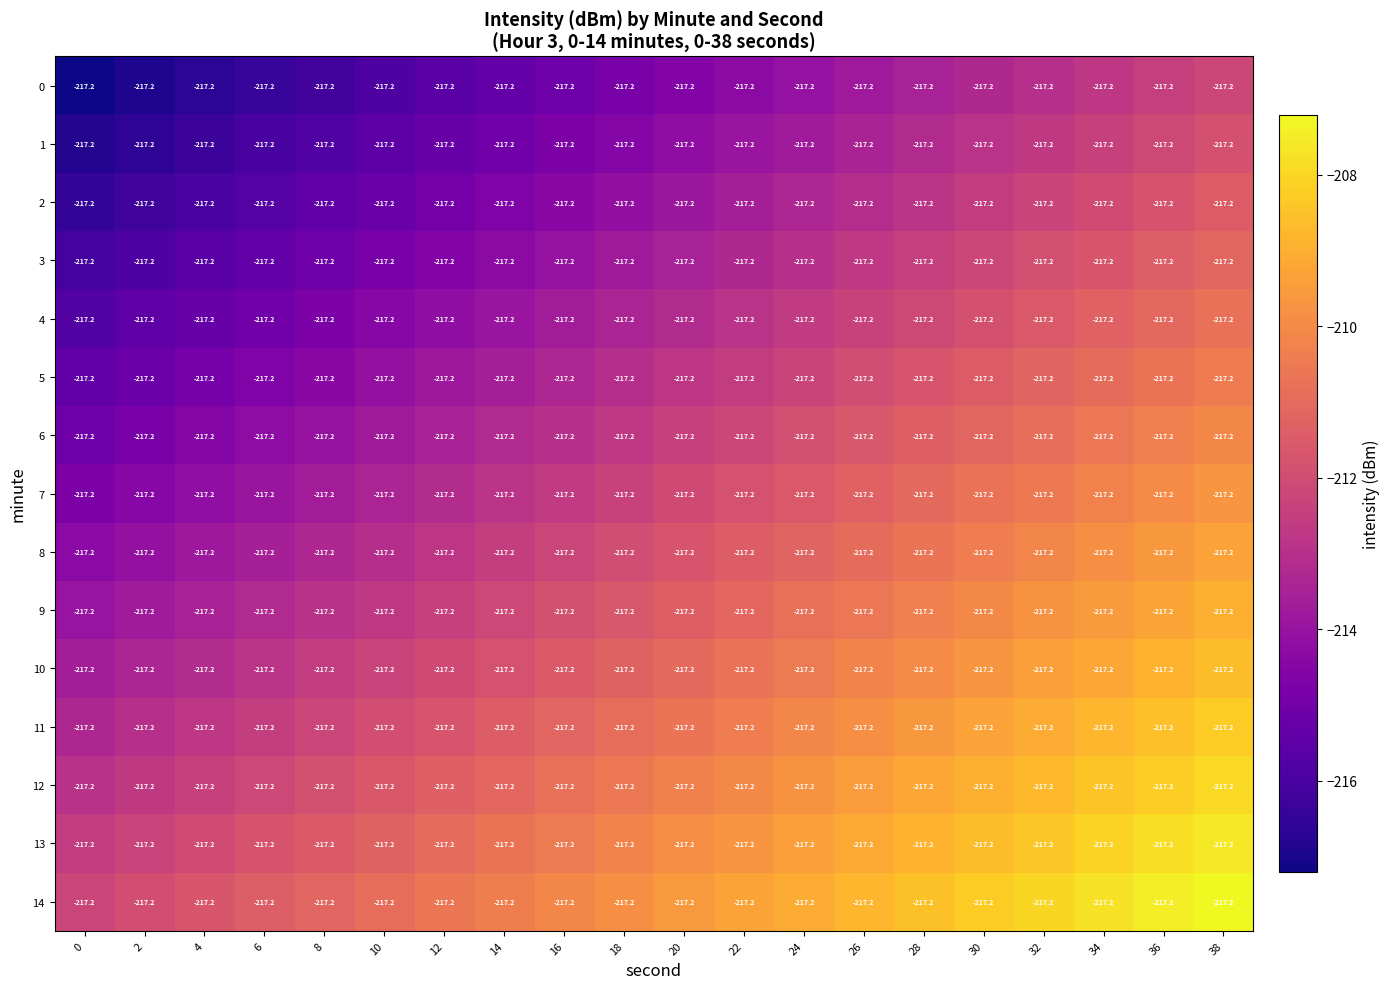

What value does the 5 series have at 6?

-214.6